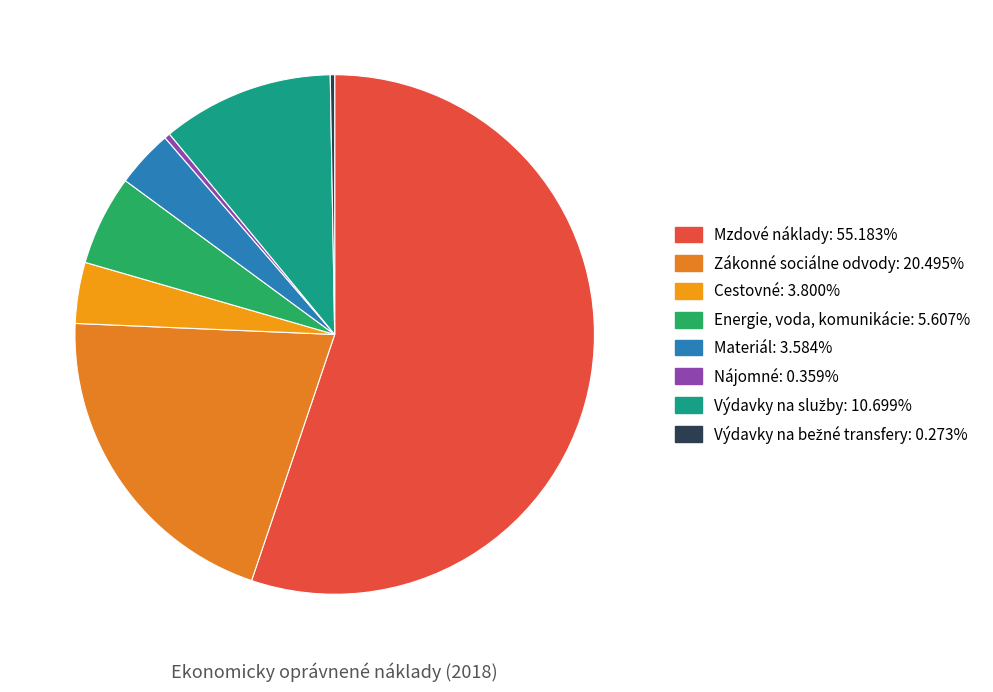

What is the total percentage of Energie, voda, komunikácie and Výdavky na bežné transfery?

5.9%